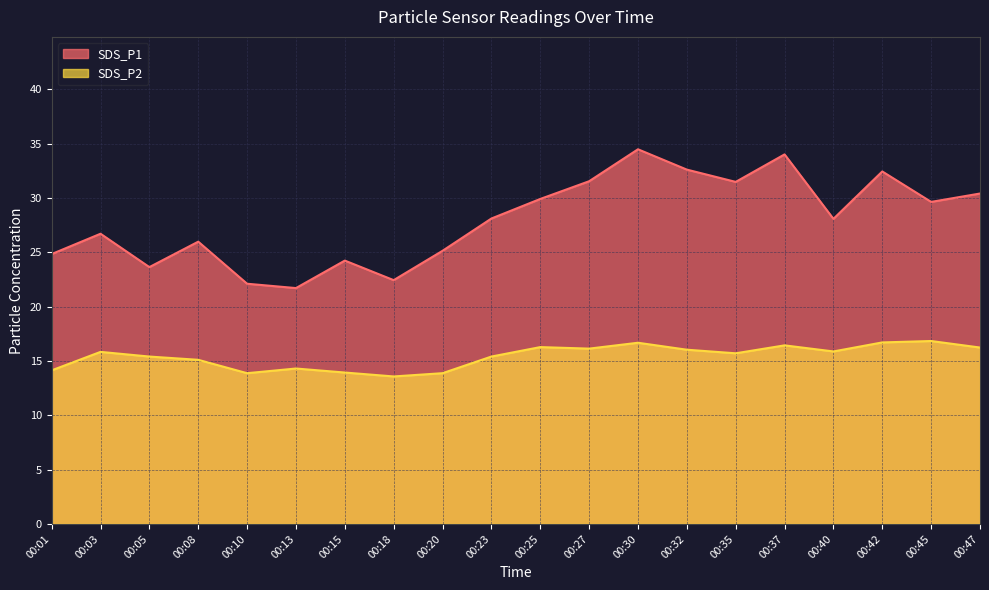

What are all the series names shown in the legend?

SDS_P1, SDS_P2